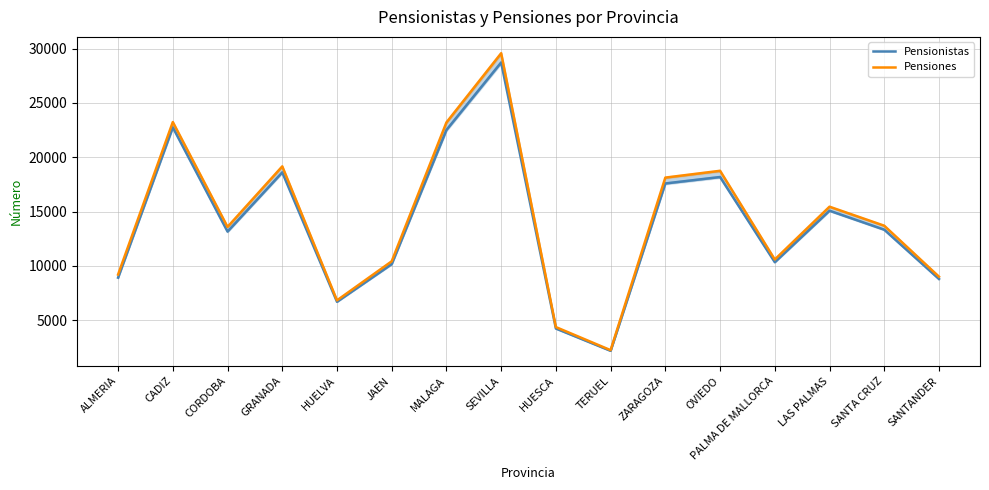

How many interior local peaks does the Pensiones series have?

5